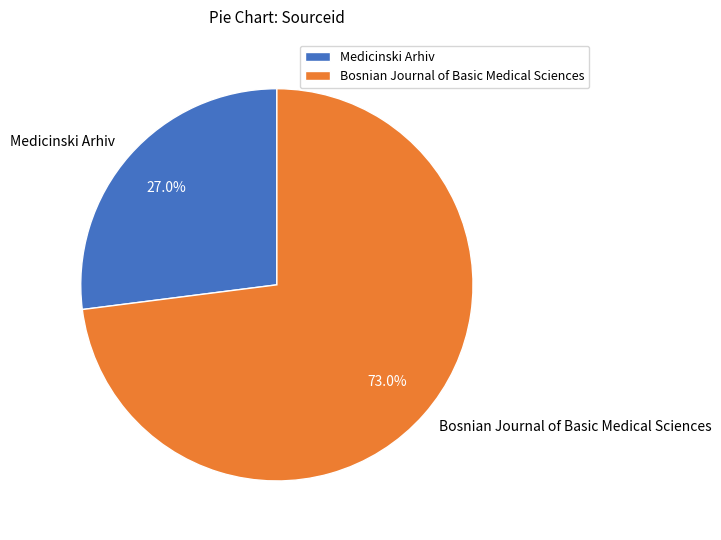

Which slice represents more than half of the pie?

Bosnian Journal of Basic Medical Sciences